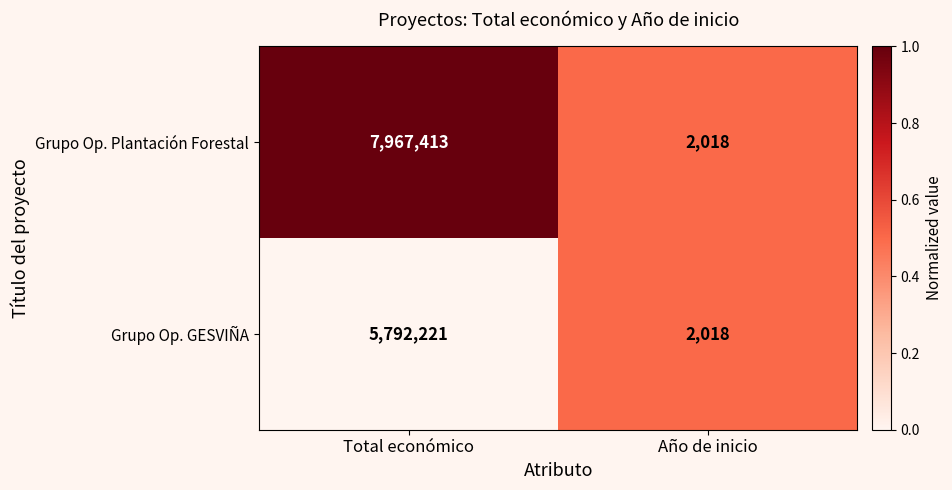

Which series has the widest spread of values?

Grupo Op. Plantación Forestal